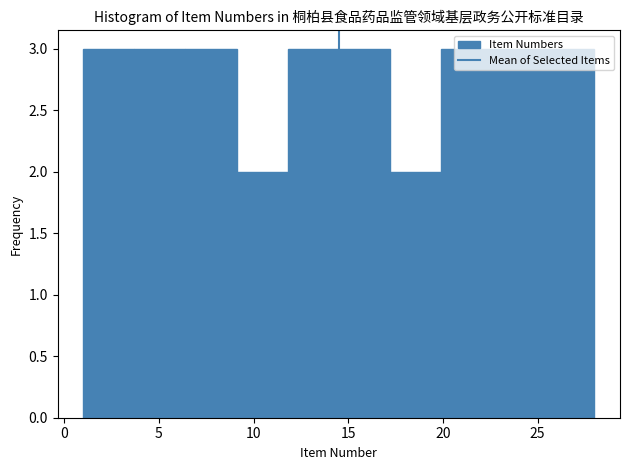

What is the height of the bar covering 17.2 to 19.9 on the x-axis? Neither the bar edges nor the heights are printed on the chart, so give them approximately, as read against the axes.

2